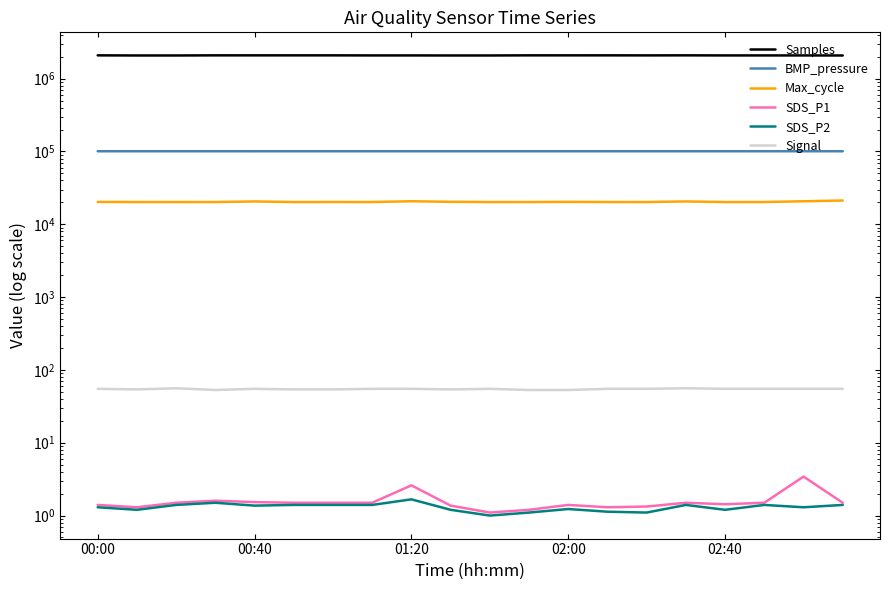

At which category is the sum across all series the highest?

15